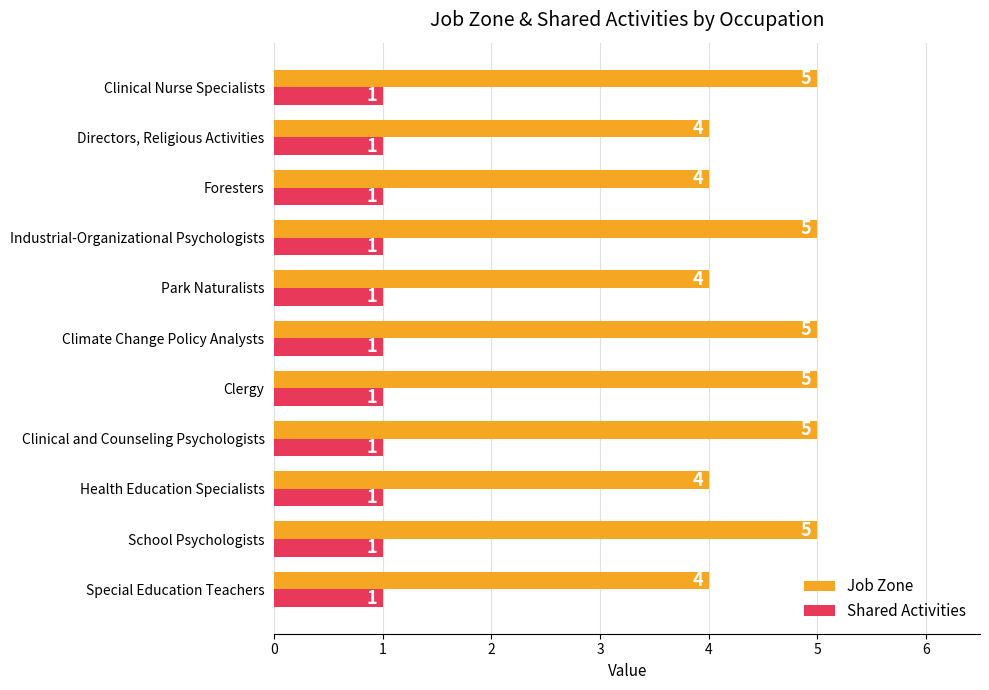

What is the sum of all Job Zone values?

50